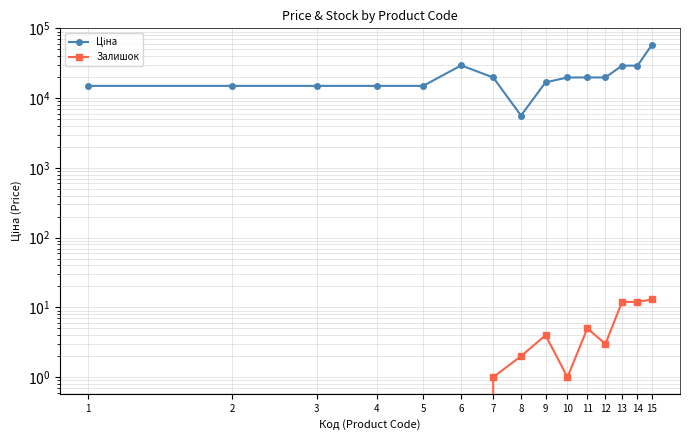

How many interior local valleys does the Ціна series have?

1